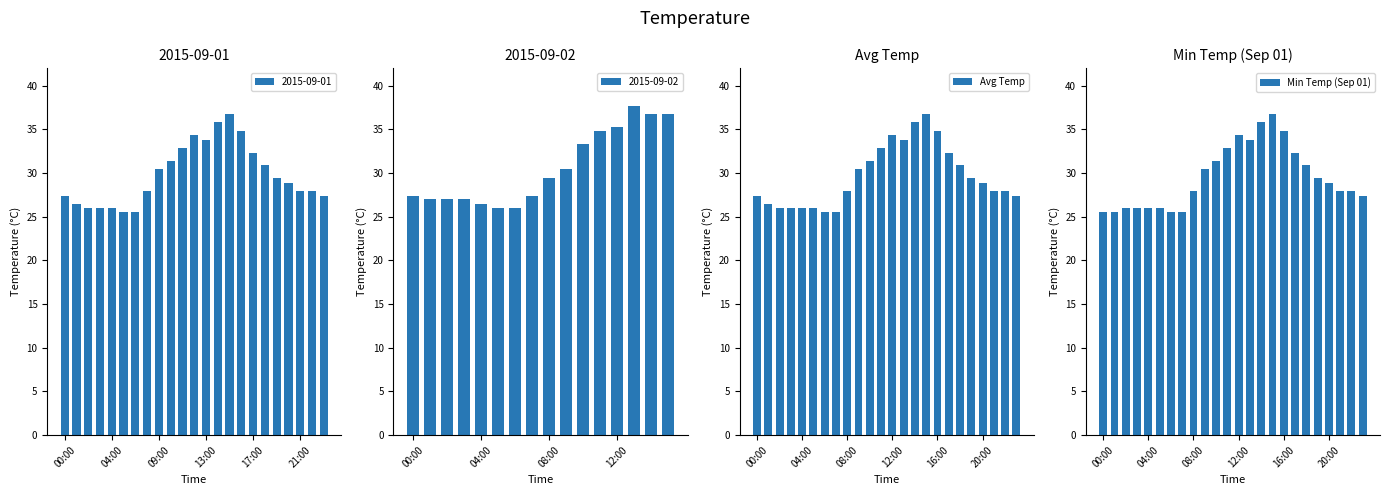

What is the label of the 15th bar from the right?

9